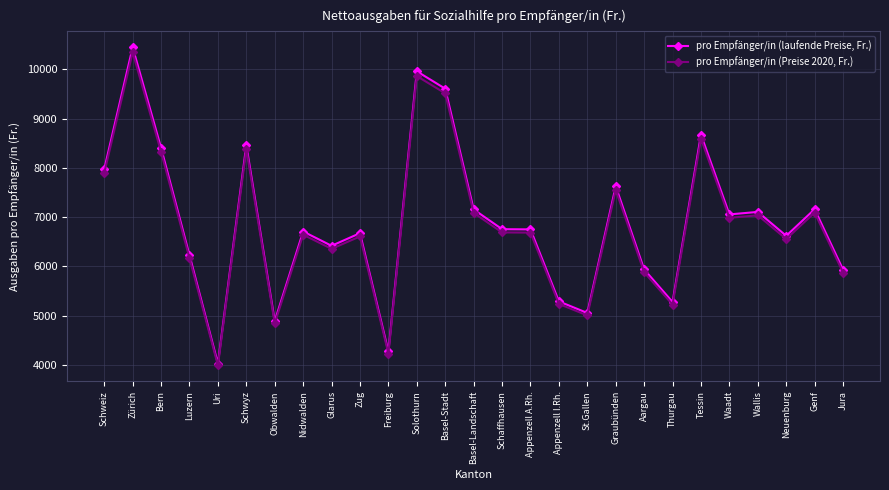

What is the maximum value shown in the chart?

10446